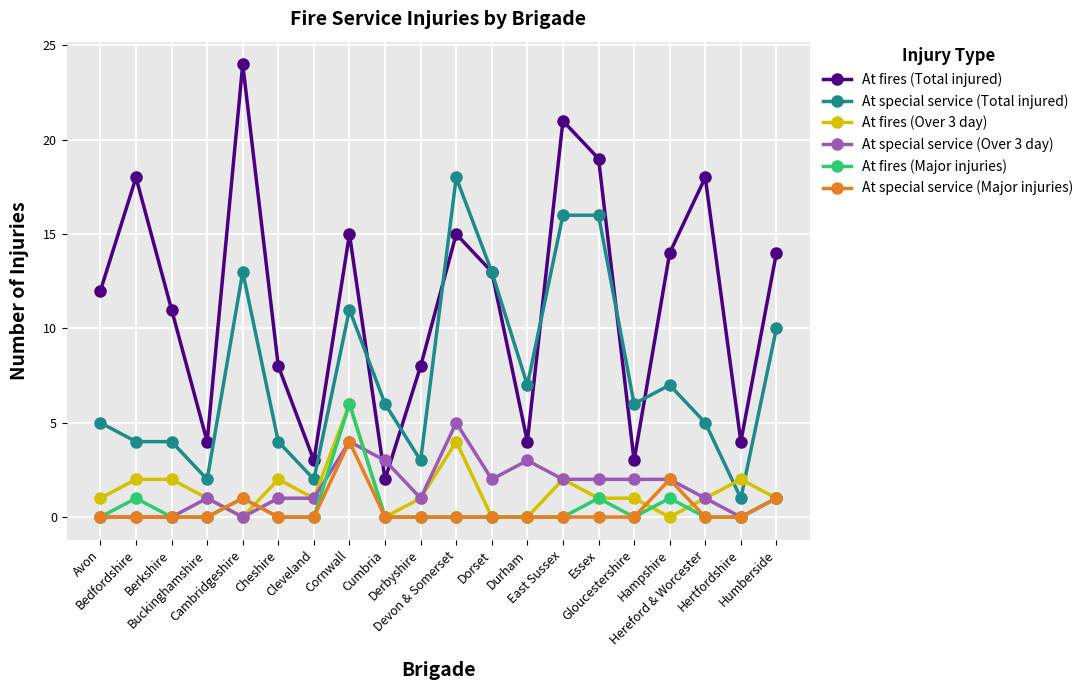

Which series has the largest total across all categories?

At fires (Total injured)